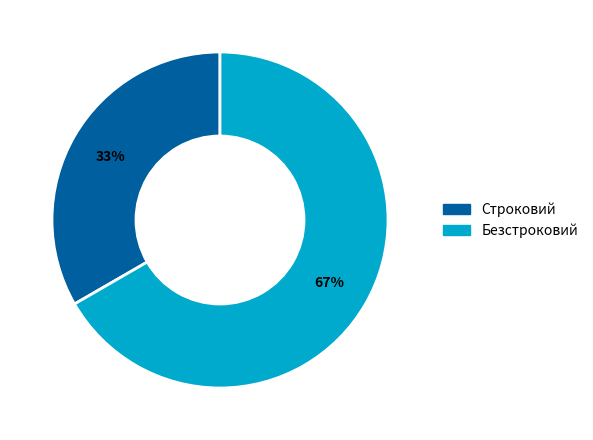

Which slice is the smallest?

Строковий